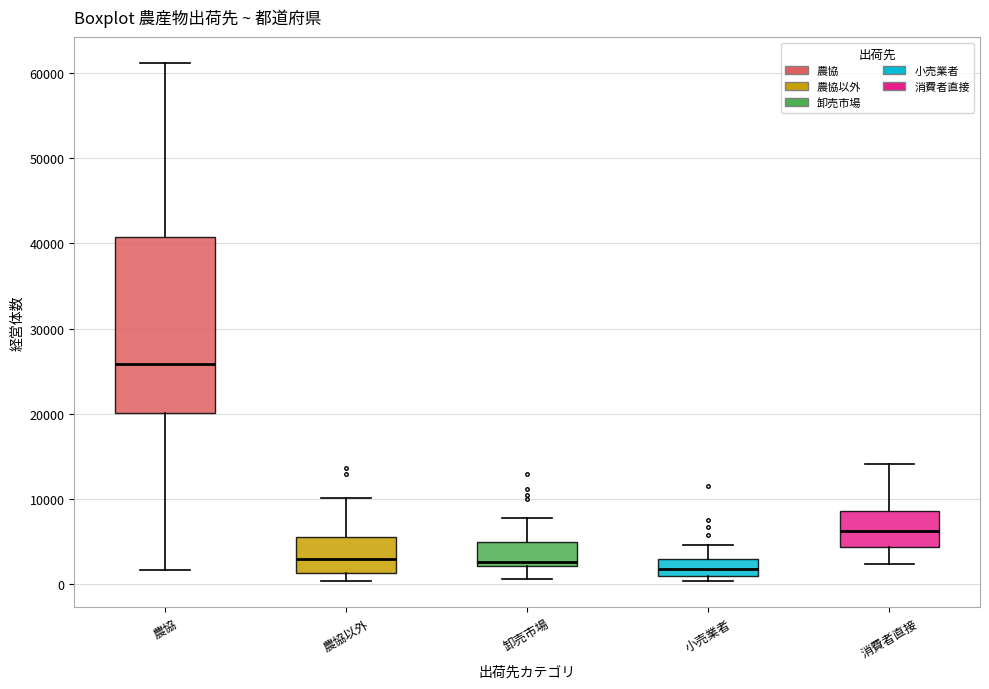

Reading left to right, transcribe this box plot: for each box, give where its median line is, the range the box spans, and where its two whiskers end, as read against the y-axis. The values are not printed on the chart, so give them approximately, as read against the axis.

農協: median 26000, box 20000 to 41000, whiskers 2000 to 61000
農協以外: median 3000, box 1000 to 5000, whiskers 0 to 10000
卸売市場: median 3000, box 2000 to 5000, whiskers 1000 to 8000
小売業者: median 2000, box 1000 to 3000, whiskers 0 to 5000
消費者直接: median 6000, box 4000 to 9000, whiskers 2000 to 14000